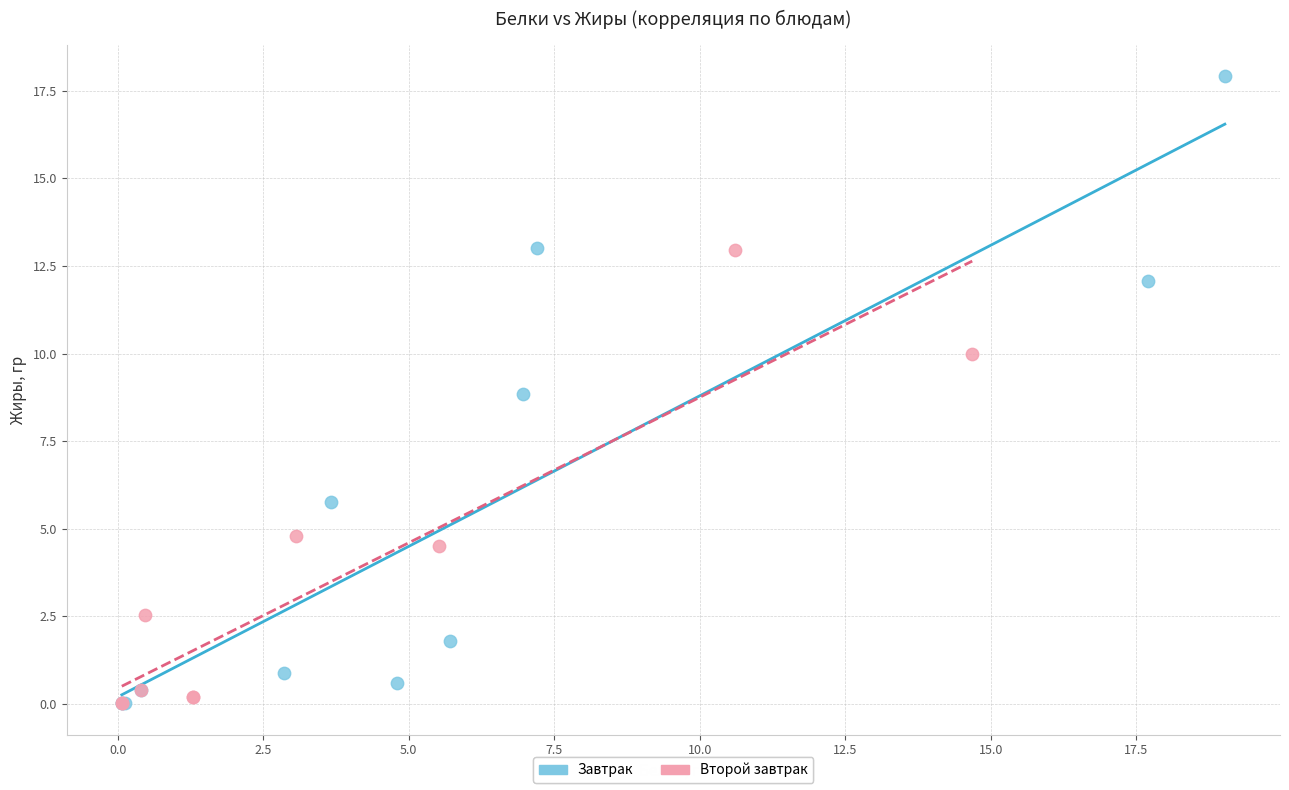

Which series contains the highest Y value?

Завтрак